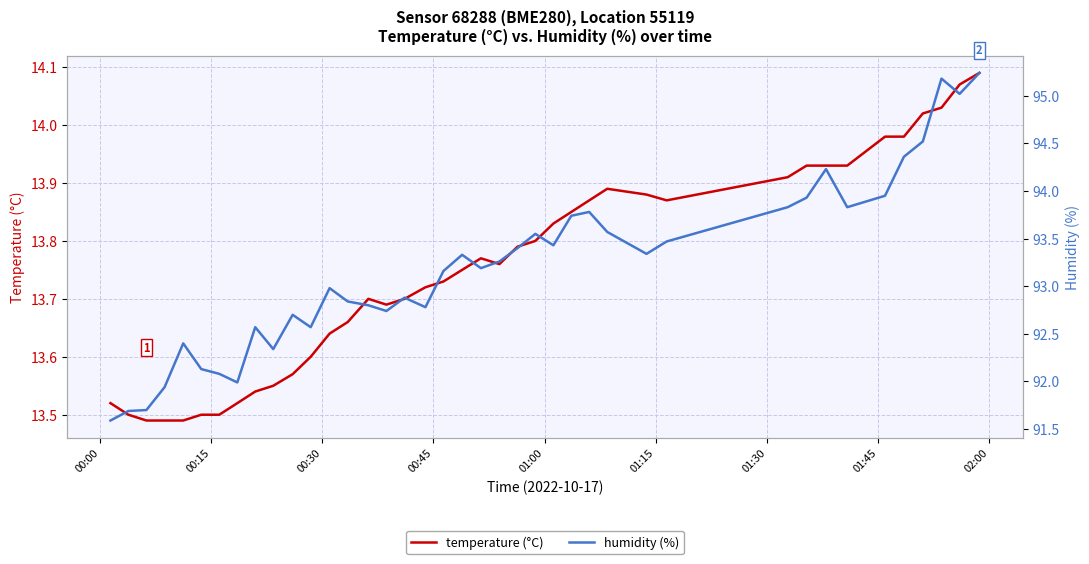

What is the label of the 7th point from the left?

01:30